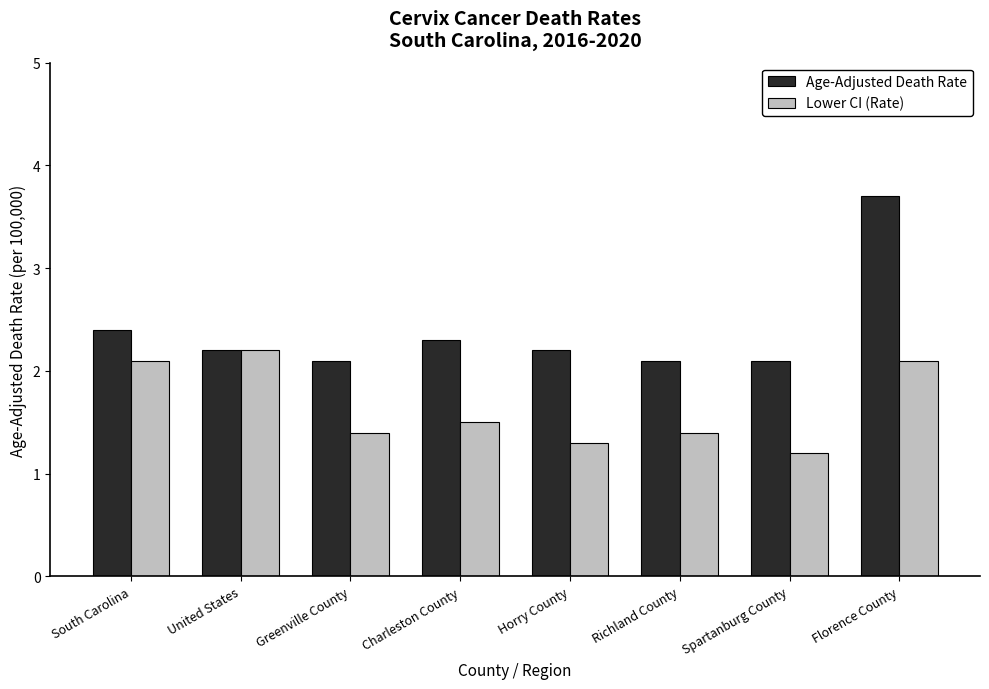

Read the Lower CI (Rate) value at United States.

2.2